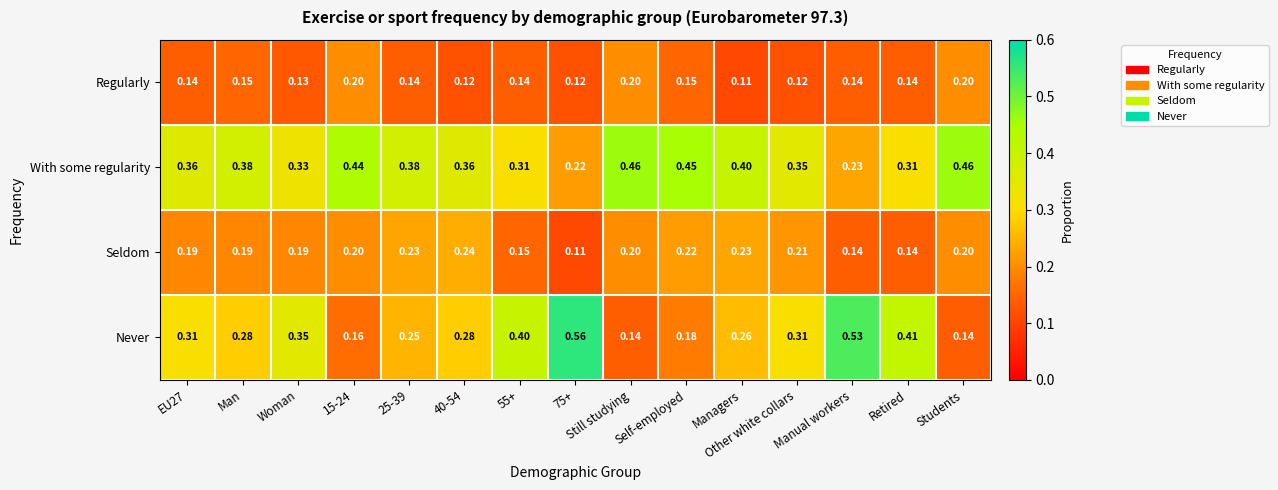

At which category is the sum across all series the highest?

Manual workers